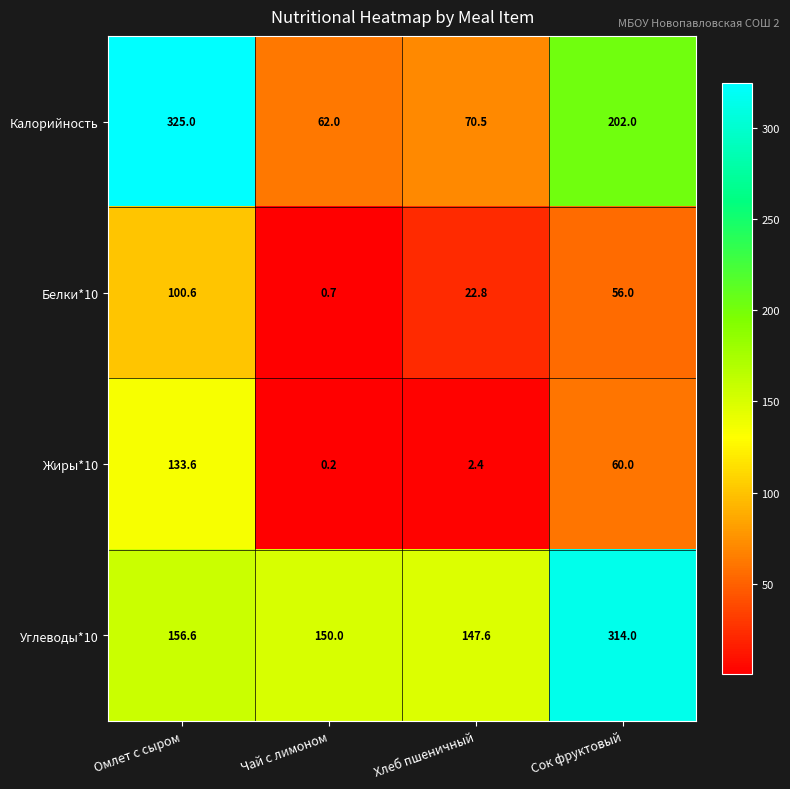

Between Омлет с сыром and Сок фруктовый, which series saw the biggest shift?

Углеводы*10